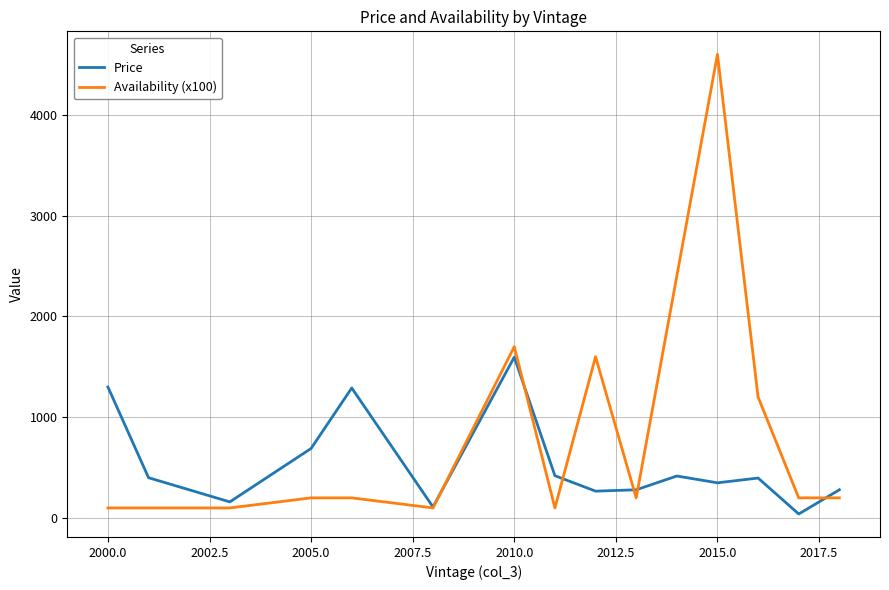

In Price, how many points are lower than both neighbors (excluding endpoints)?

5